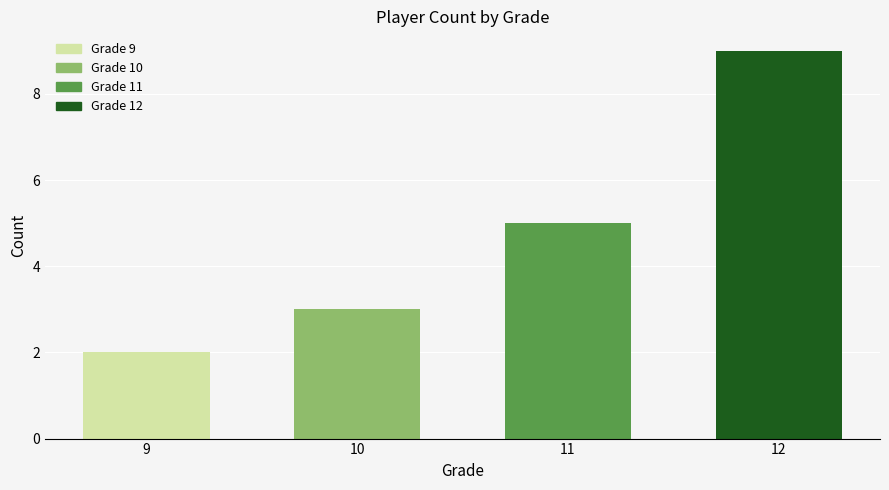

Which has a higher value, 10 or 12?

12